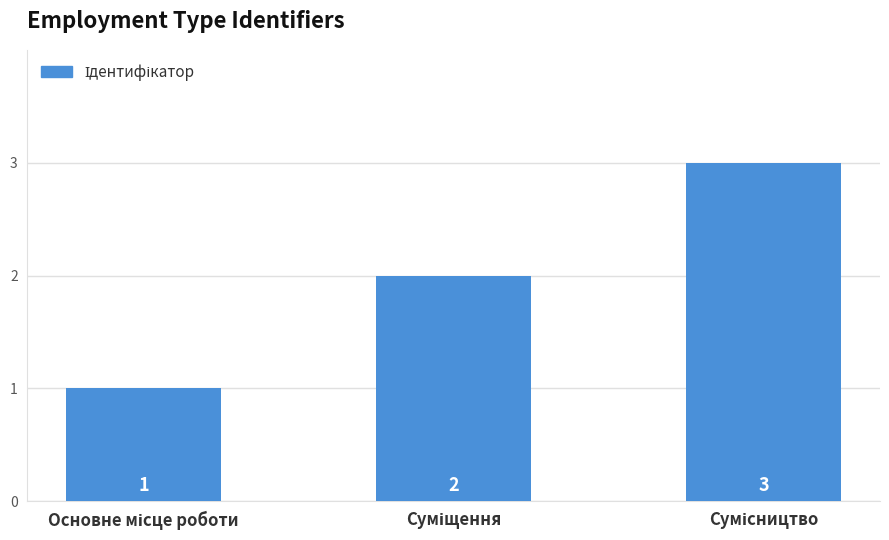

How many values are between 1 and 3?

3